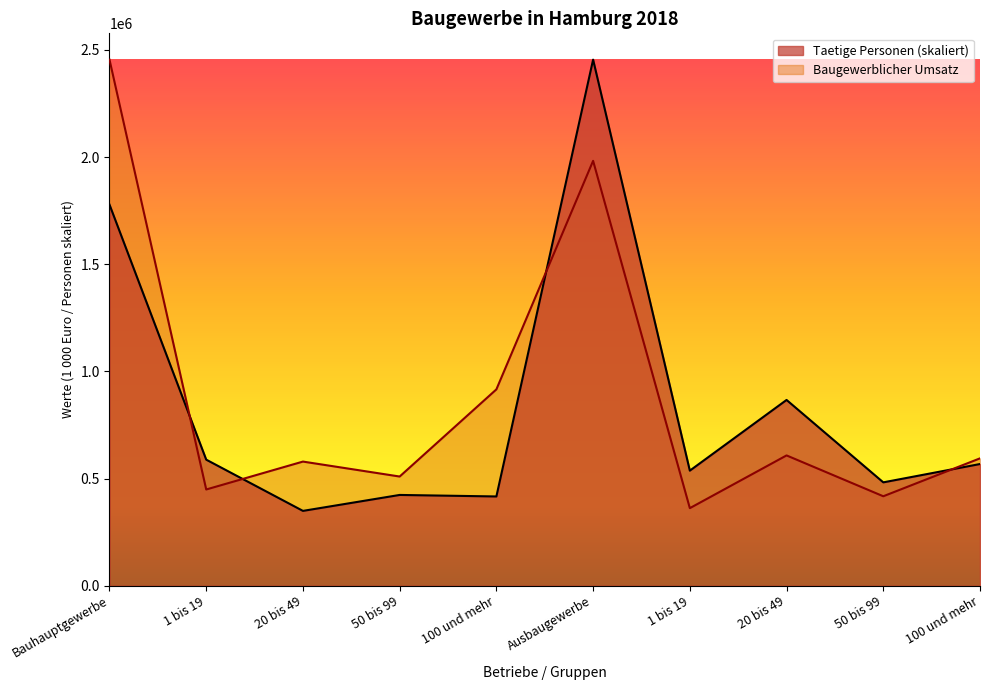

What is the maximum value for Taetige Personen?

2454584.0